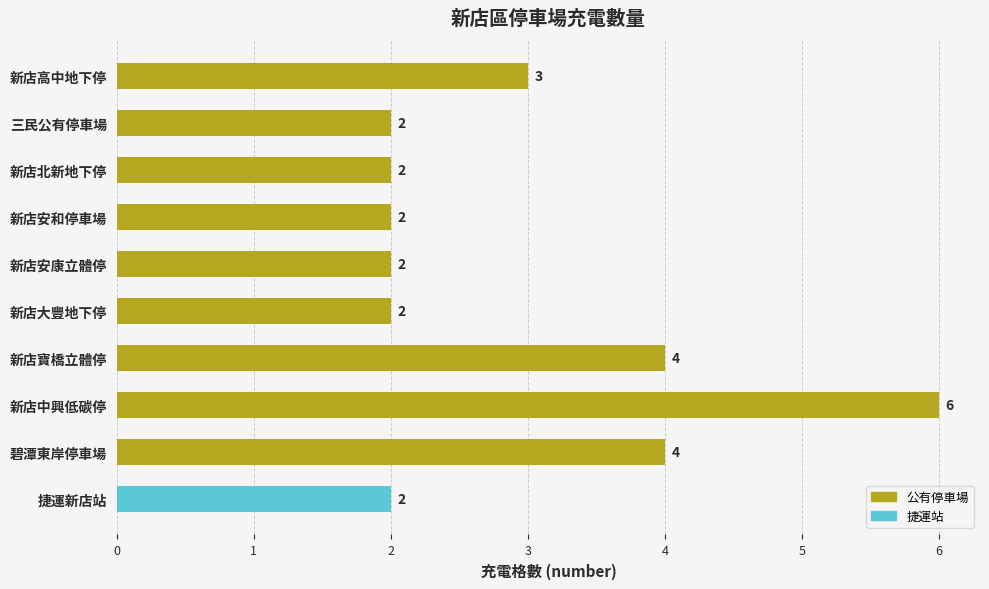

Which label corresponds to the largest value in the chart?

新店中興低碳停